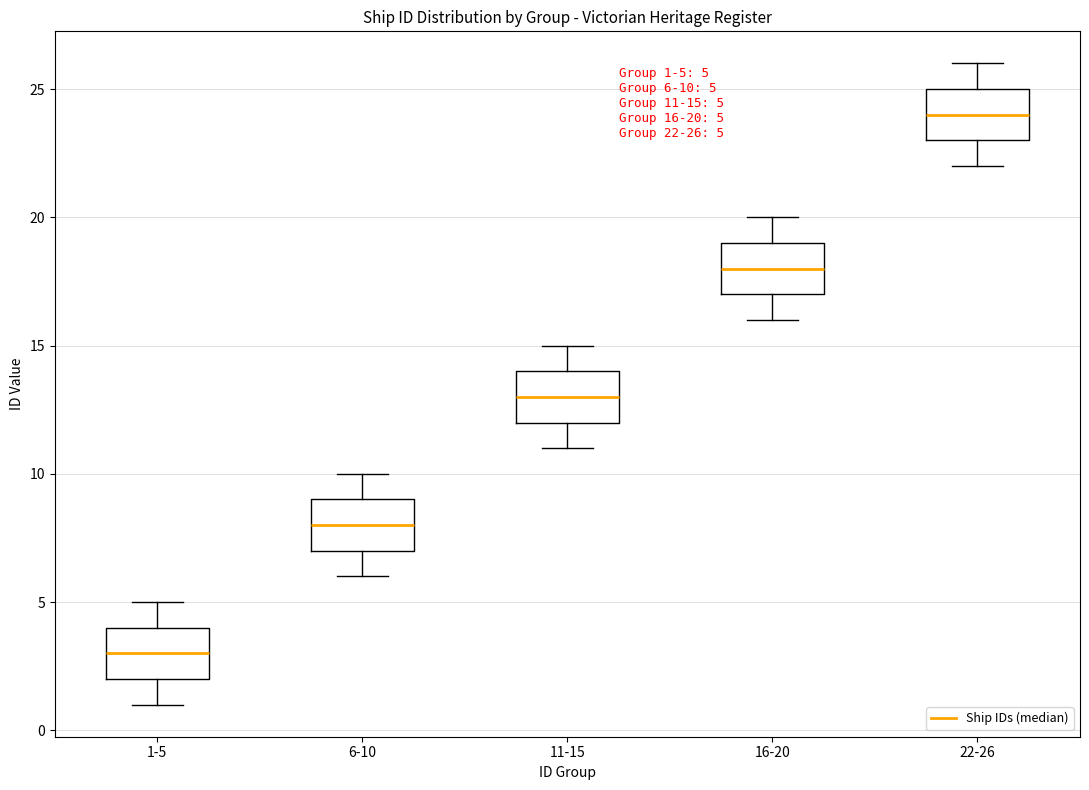

Which box has the lowest median line?

1-5